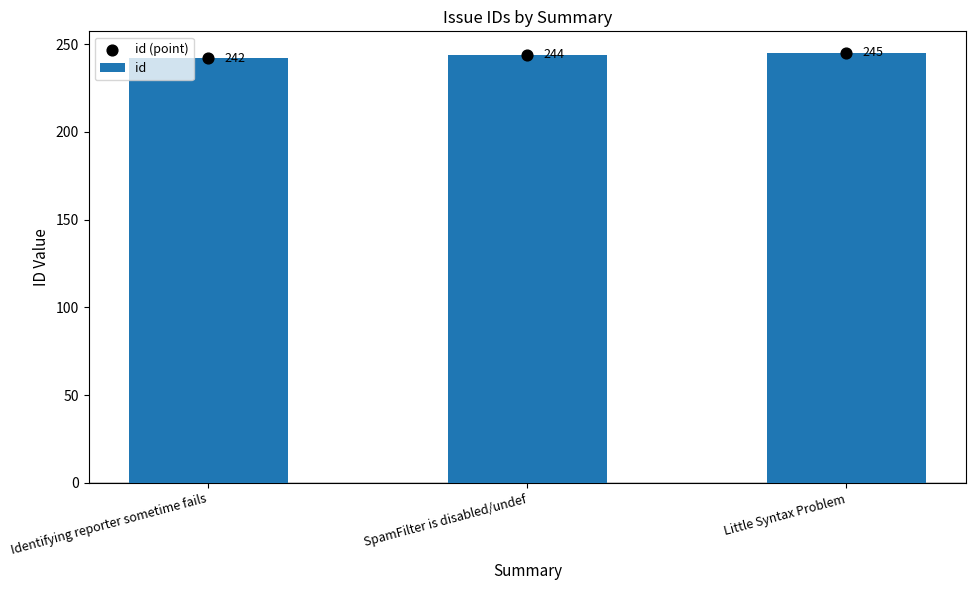

Which series has the widest spread of Y values?

id